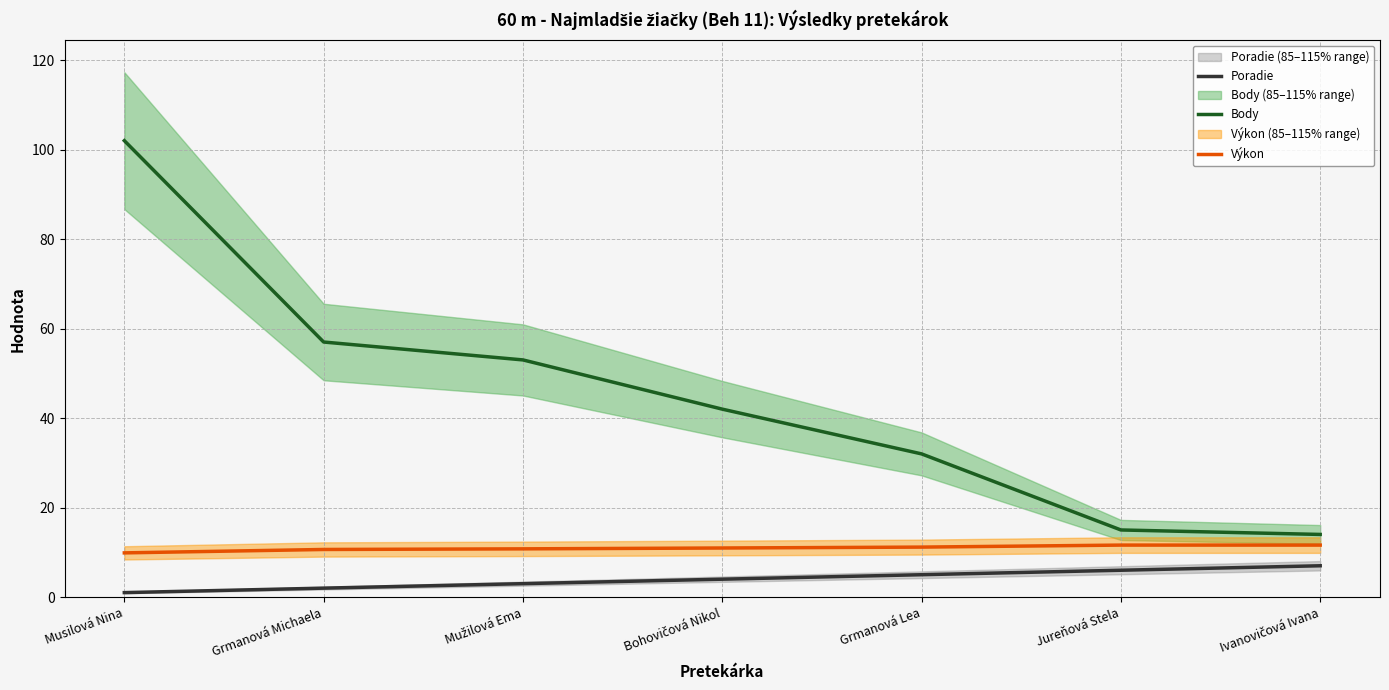

How many data points in Výkon are above 10?

6